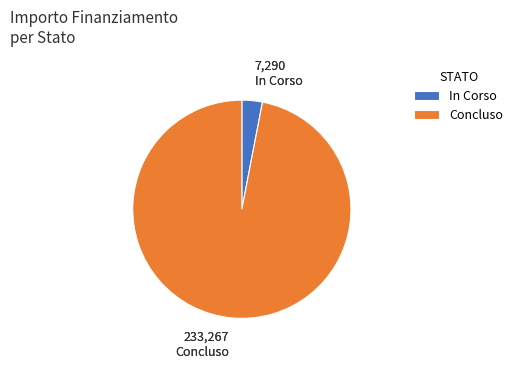

Is there a majority slice in this chart?

Yes